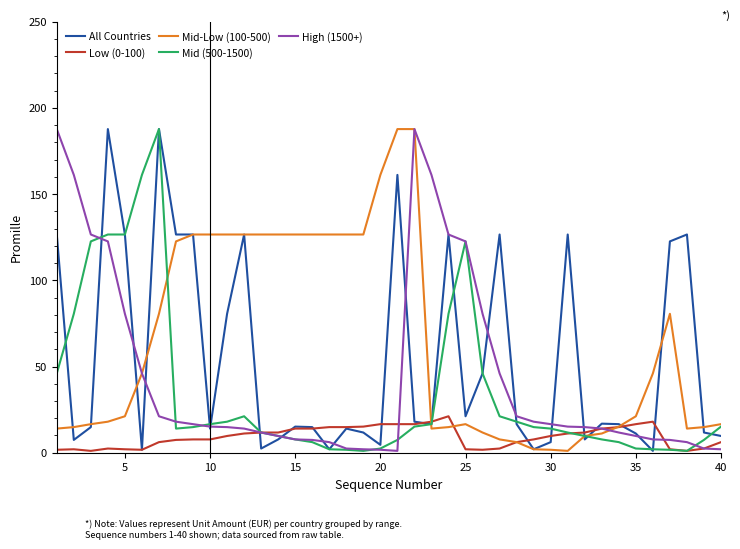

Rank the series by their average value, from highest to lowest.

Mid-Low (100-500), All Countries, High (1500+), Mid (500-1500), Low (0-100)